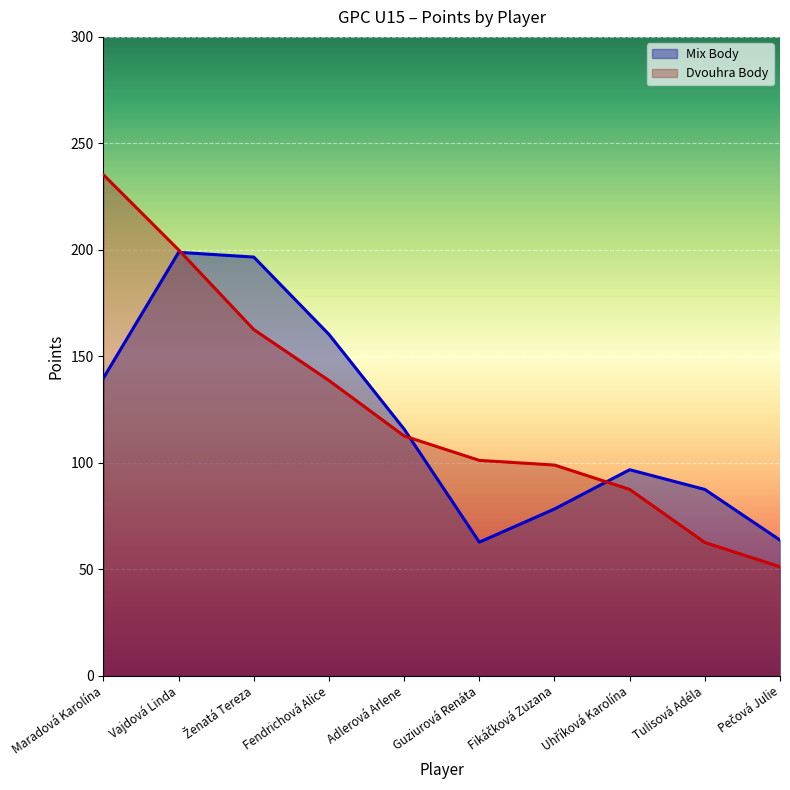

Which label corresponds to the largest value in the chart?

Maradová Karolína